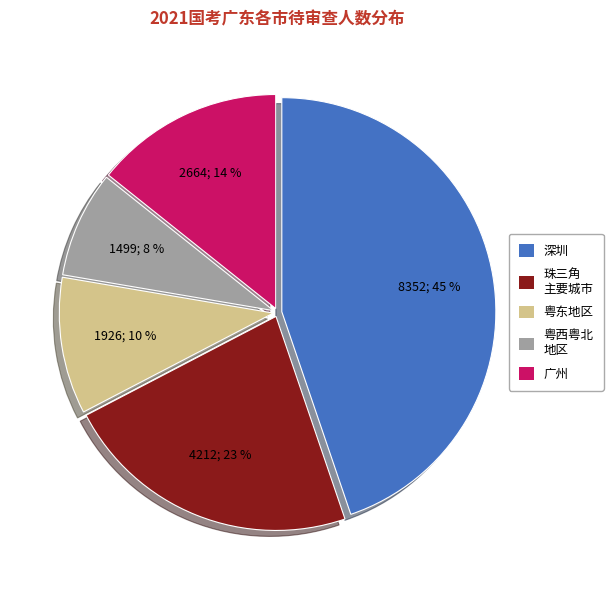

To the nearest percent, what is the difference between the largest and smallest slice percentages?

37%